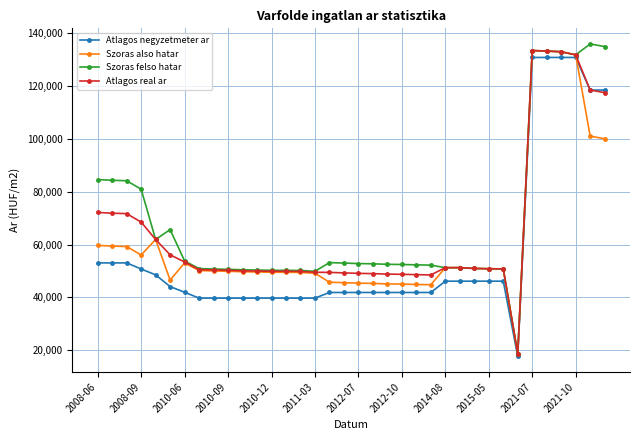

At how many categories does at least one series exceed 108932?

6